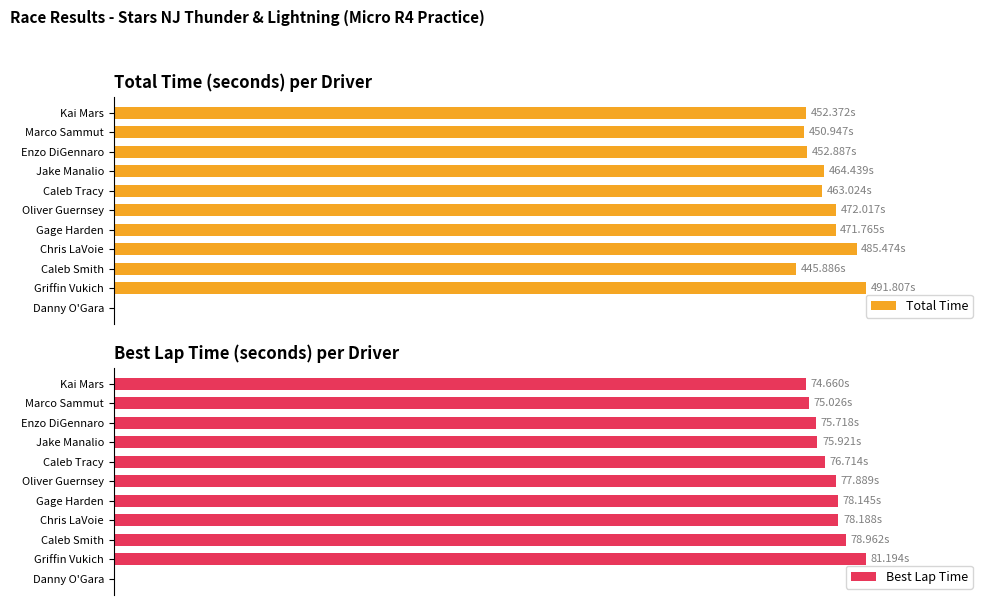

The value of Total Time at Jake Manalio is 464.4. True or false?

True